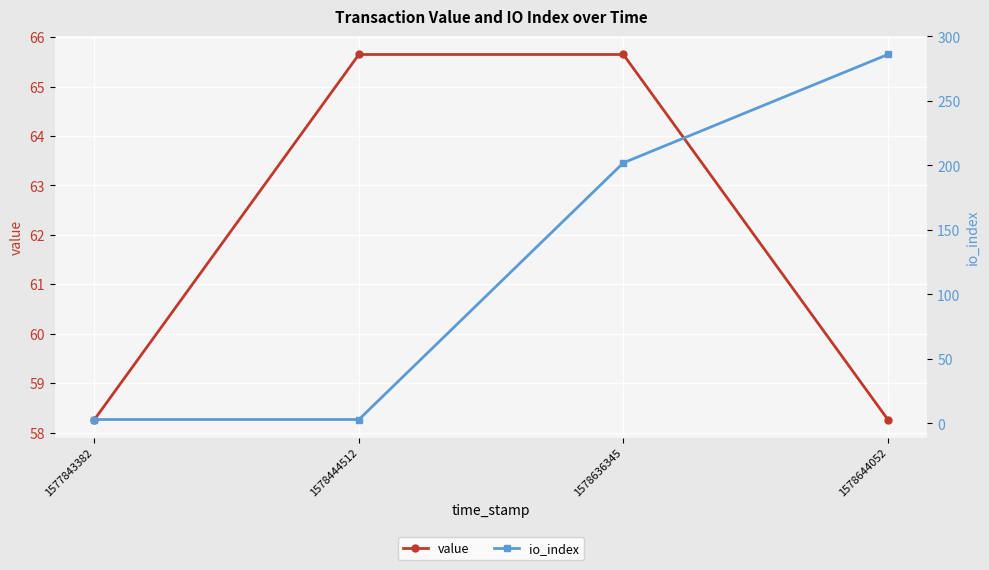

How many io_index values are between 3 and 286?

4